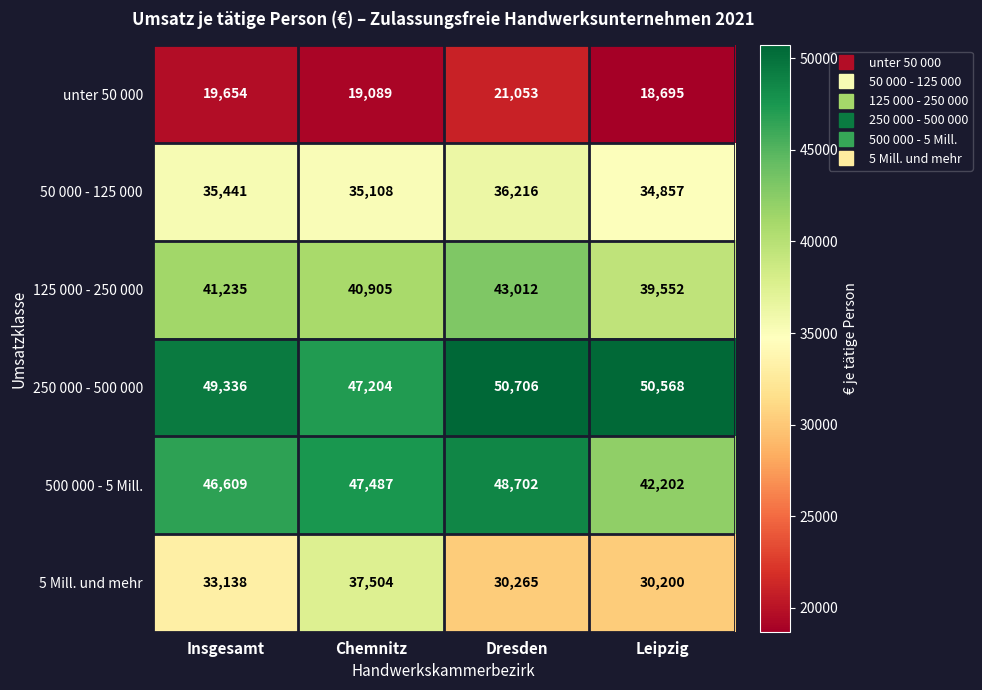

What is the average value of the unter 50 000 series?

19623